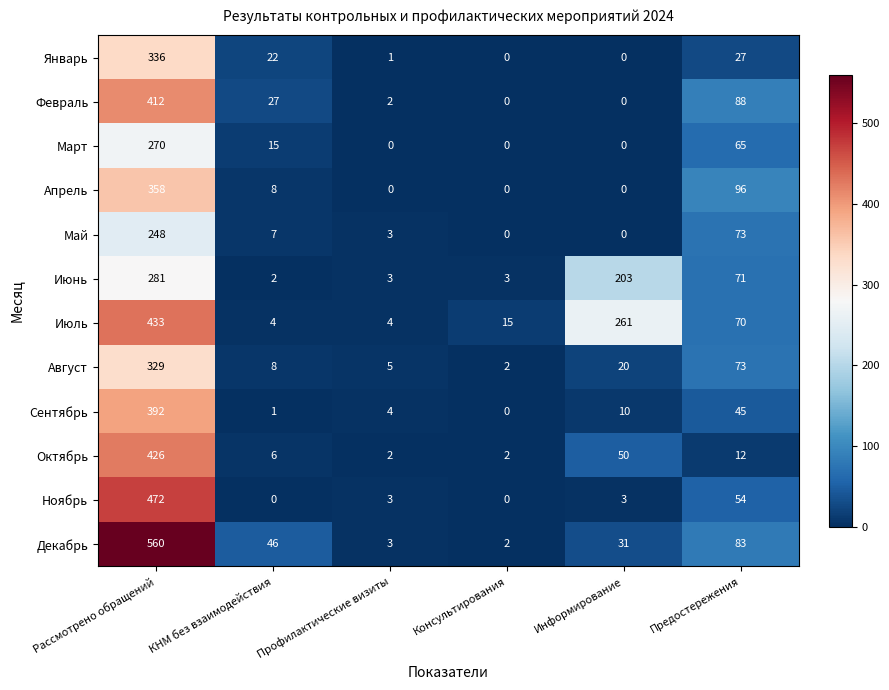

List the series in order of their peak value, highest first.

Декабрь, Ноябрь, Июль, Октябрь, Февраль, Сентябрь, Апрель, Январь, Август, Июнь, Март, Май